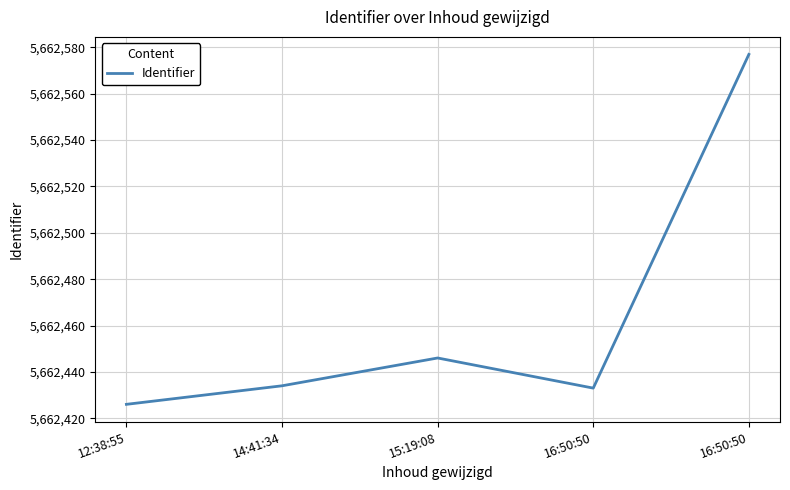

Is it true that the value at 16:50:50 is 5662577?

True